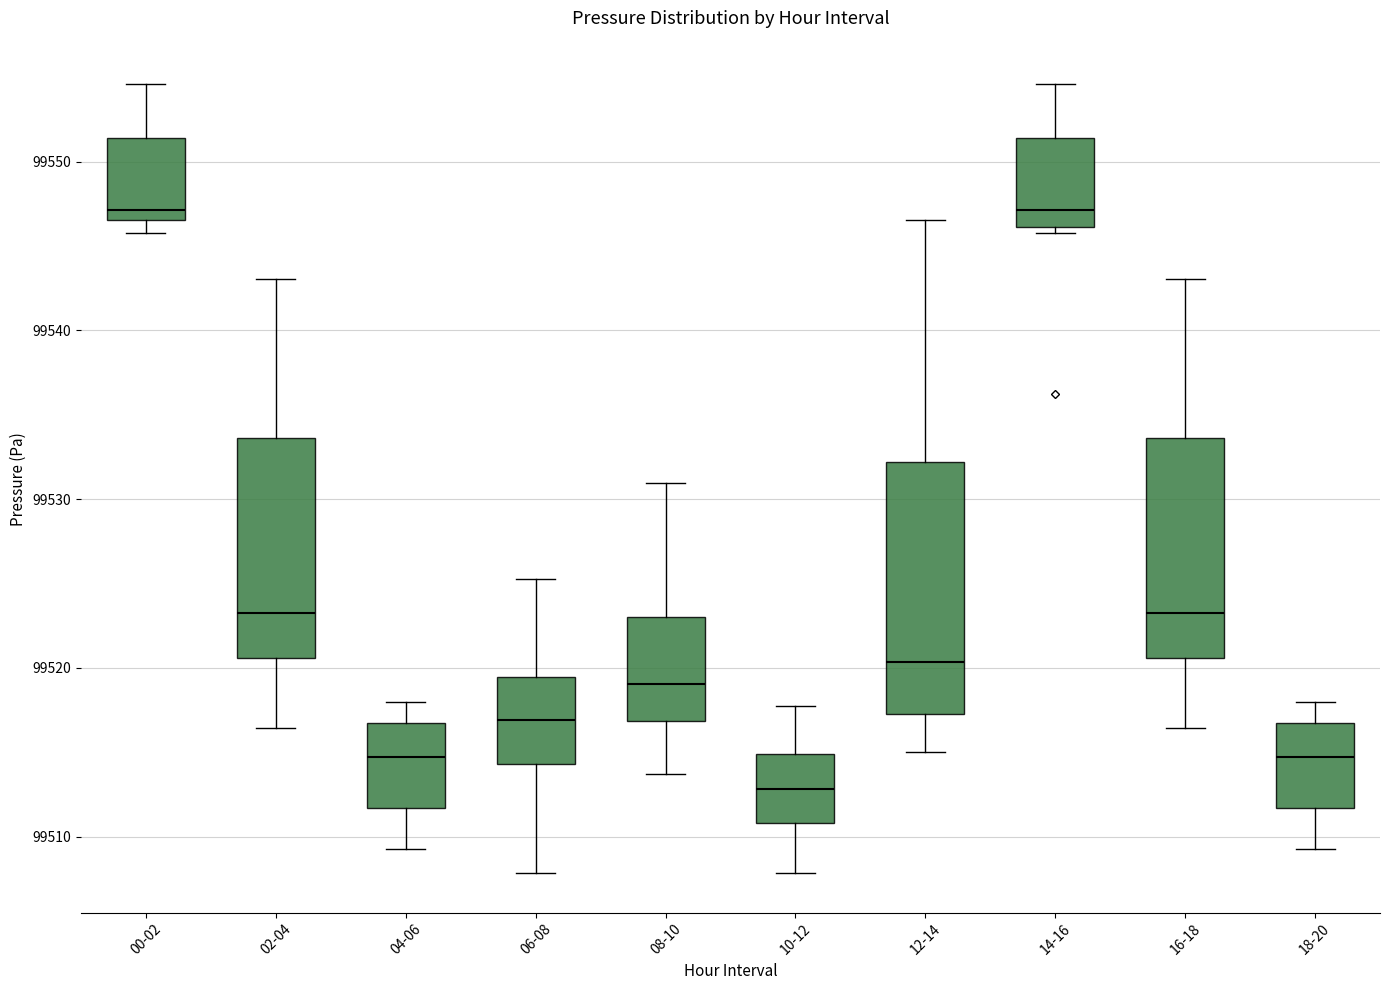

Reading left to right, read every box against the y-axis: the position of its median line, the range the box covers, and the ends of its whiskers. The values are not printed on the chart, so give them approximately, as read against the axis.

00-02: median 99547 (just above the box's lower edge), box 99547 to 99551, whiskers 99546 to 99555
02-04: median 99523, box 99521 to 99534, whiskers 99516 to 99543
04-06: median 99515, box 99512 to 99517, whiskers 99509 to 99518
06-08: median 99517, box 99514 to 99519, whiskers 99508 to 99525
08-10: median 99519, box 99517 to 99523, whiskers 99514 to 99531
10-12: median 99513, box 99511 to 99515, whiskers 99508 to 99518
12-14: median 99520, box 99517 to 99532, whiskers 99515 to 99547
14-16: median 99547, box 99546 to 99551, whiskers 99546 (just below the box's lower edge) to 99555
16-18: median 99523, box 99521 to 99534, whiskers 99516 to 99543
18-20: median 99515, box 99512 to 99517, whiskers 99509 to 99518